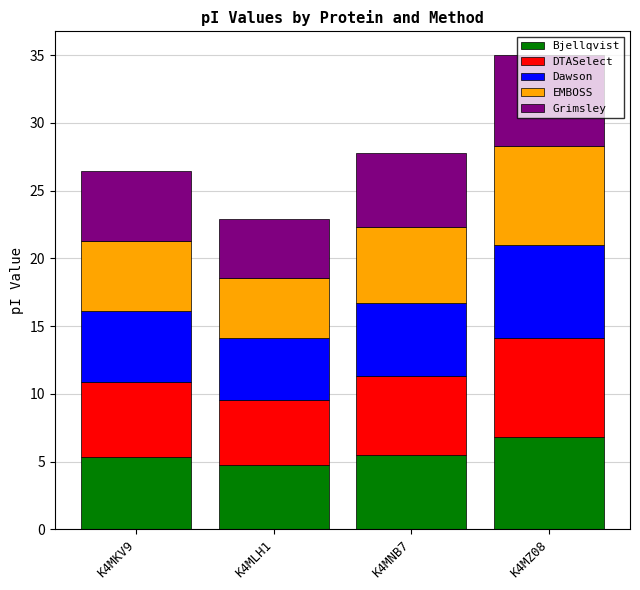

At which category is the sum across all series the highest?

K4MZ08